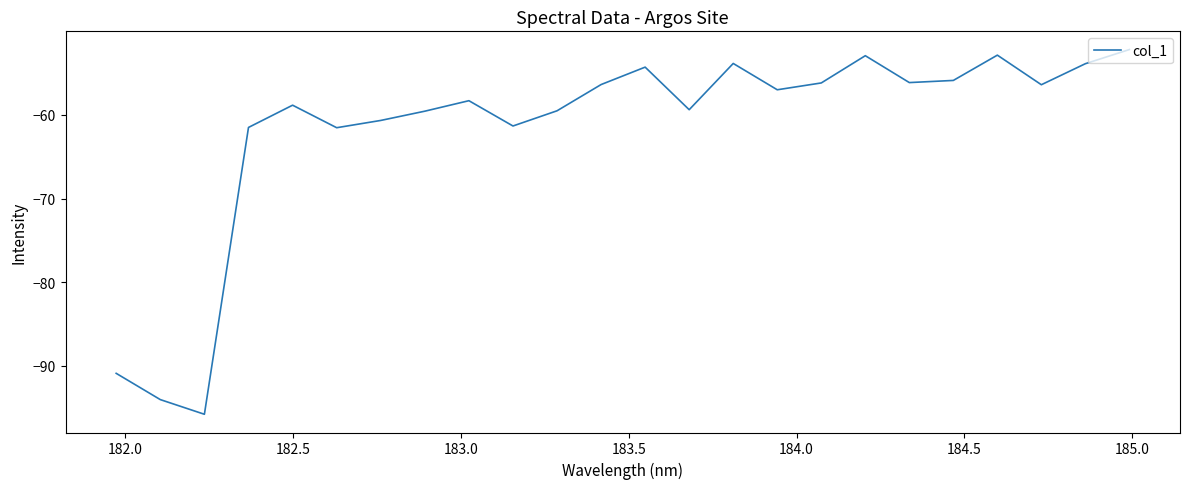

What is the difference between the maximum and minimum values?

43.6